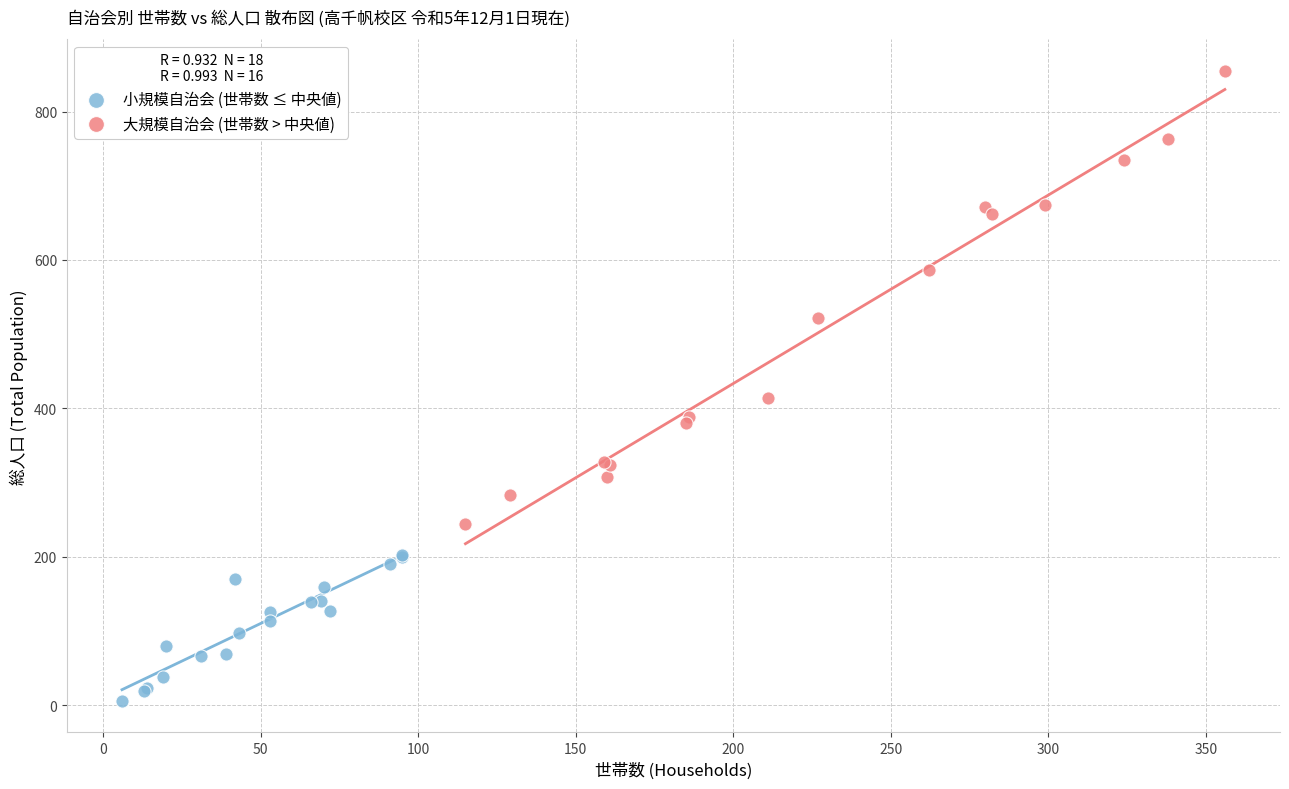

Which series contains the highest Y value?

大規模自治会 (世帯数 > 中央値)